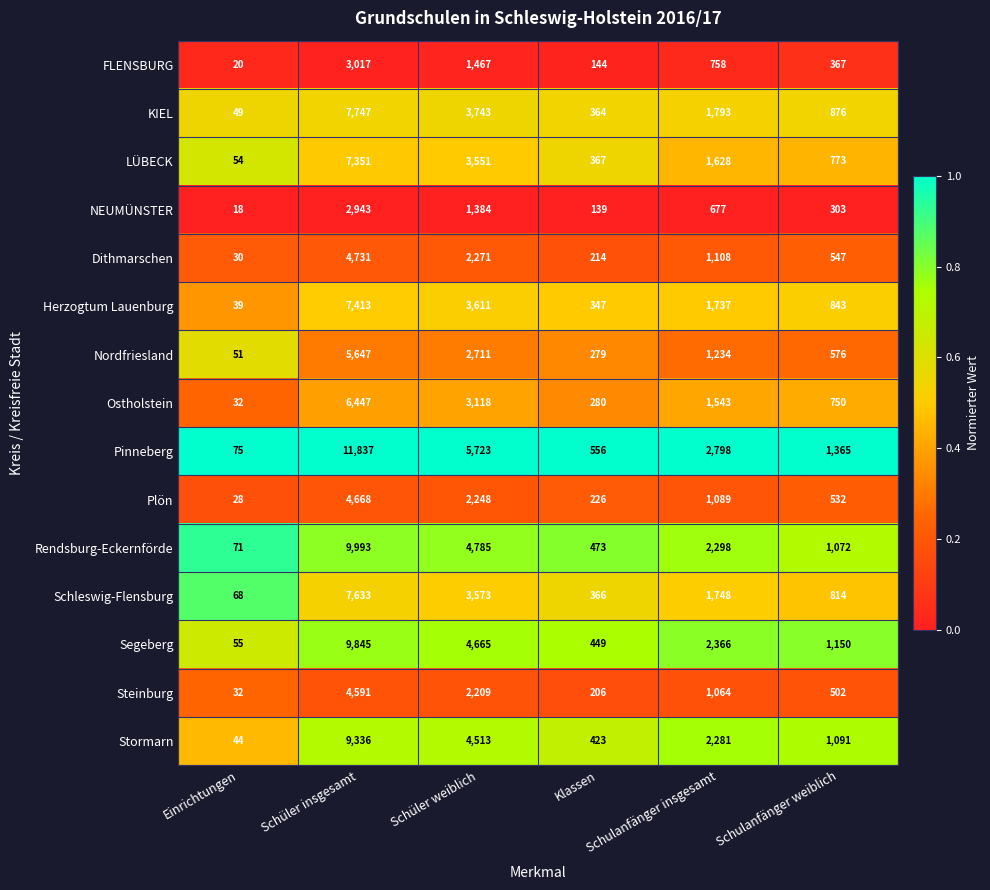

Which series has the widest spread of values?

Pinneberg